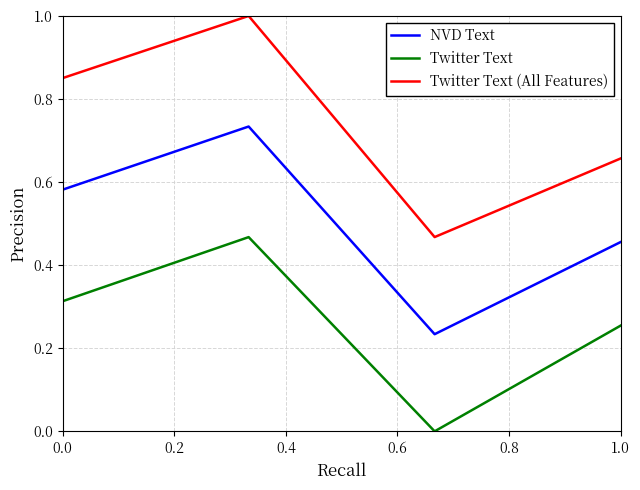

True or false: NVD Text and Twitter Text (All Features) intersect in this chart.

False